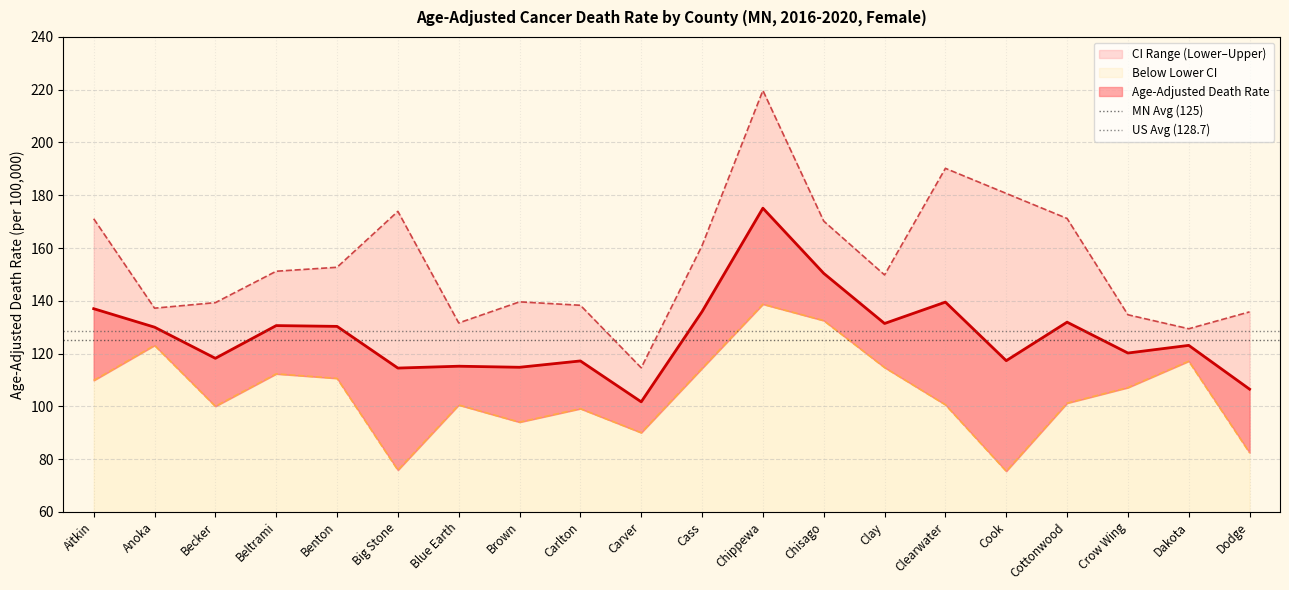

How many lines are shown in the chart?

2